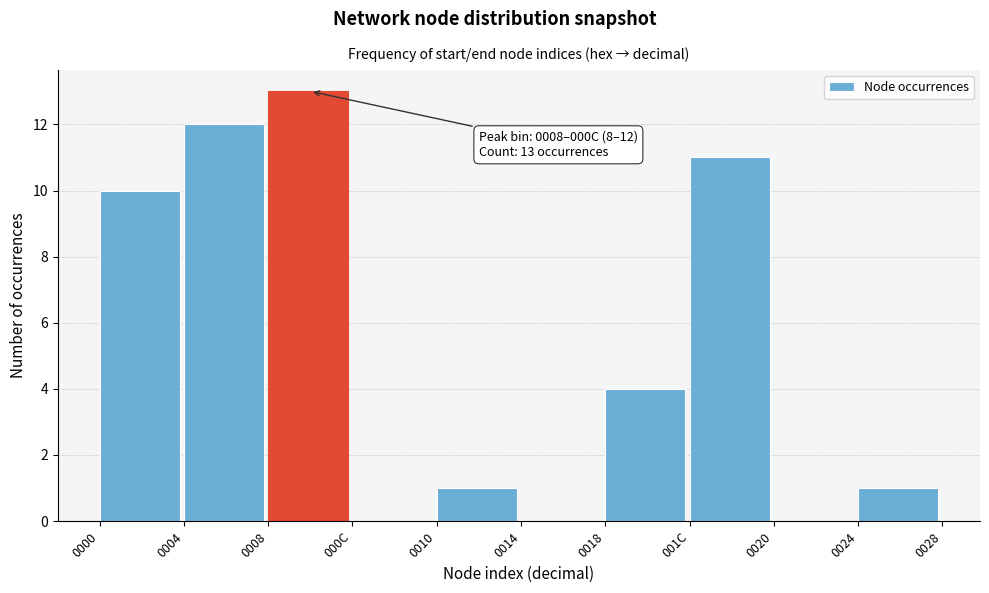

Reading left to right, transcribe all the data shown in this chart.

0000=10	0004=12	0008=13	000C=0	0010=1	0014=0	0018=4	001C=11	0020=0	0024=1